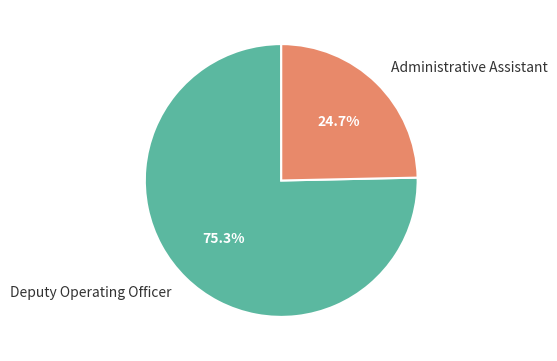

Which has a higher value, Deputy Operating Officer or Administrative Assistant?

Deputy Operating Officer